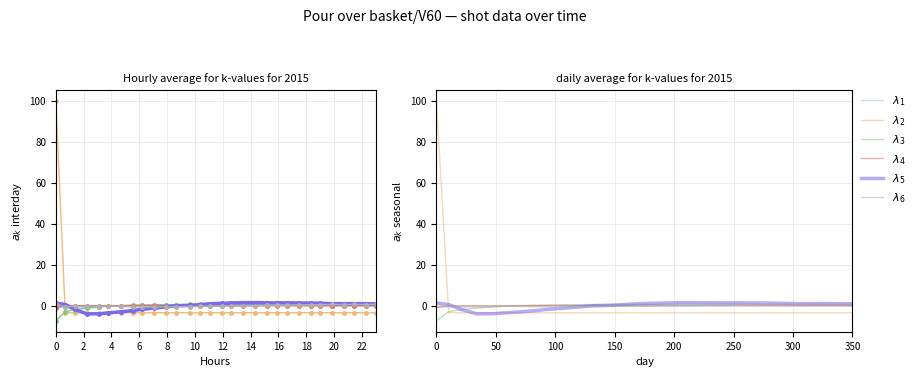

How many intersections are there between $\lambda_2$ and $\lambda_5$?

3